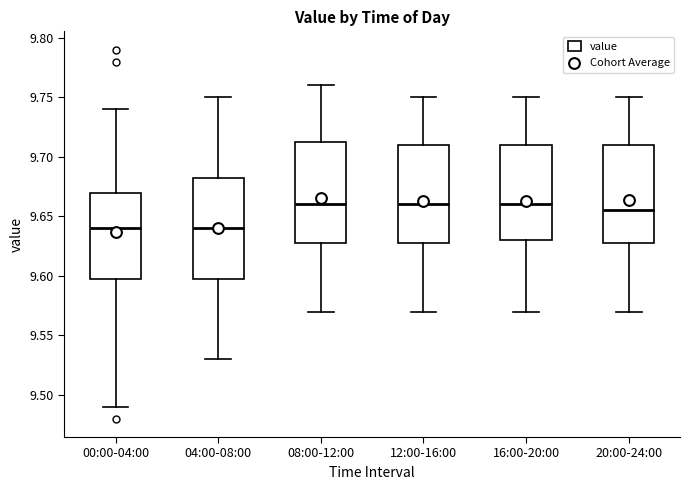

Where does the lower whisker of the box for 20:00-24:00 end on the y-axis? The values are not printed on the chart, so give them approximately, as read against the axis.

9.570